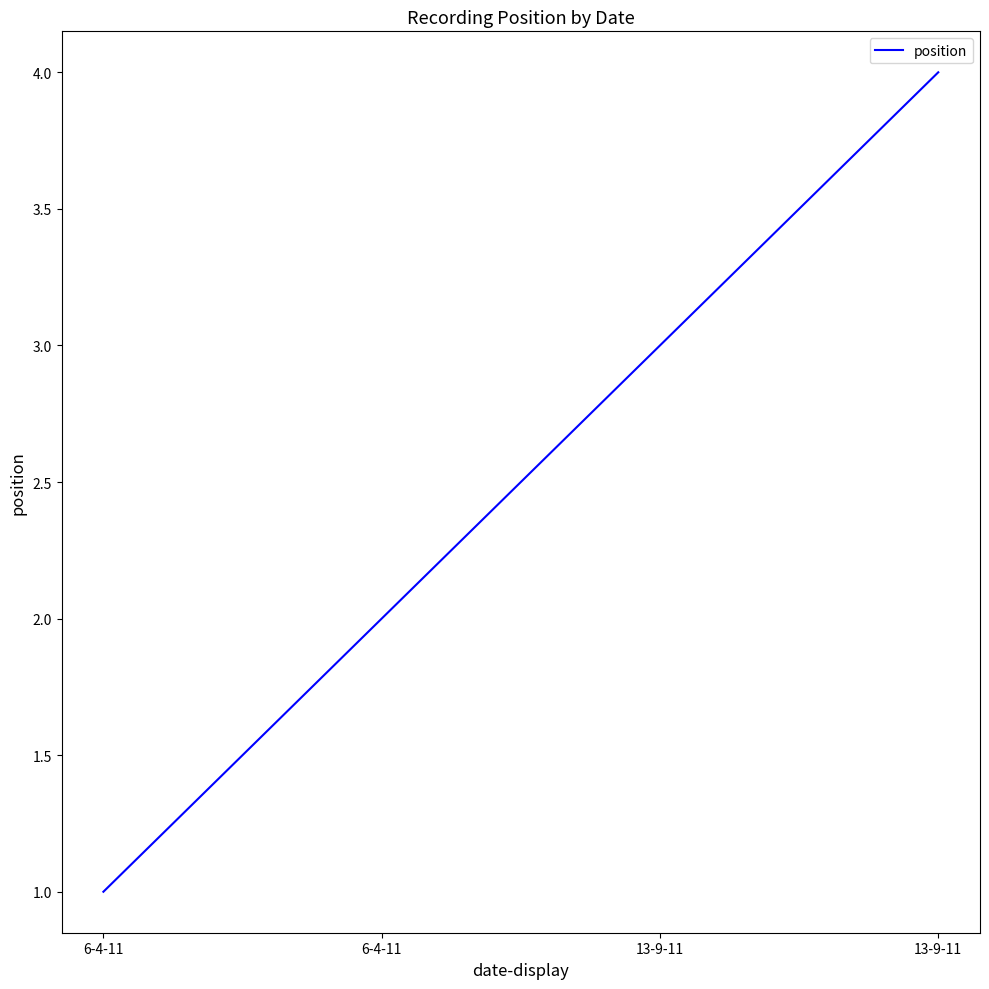

Is this an area chart (filled region under the line)?

No